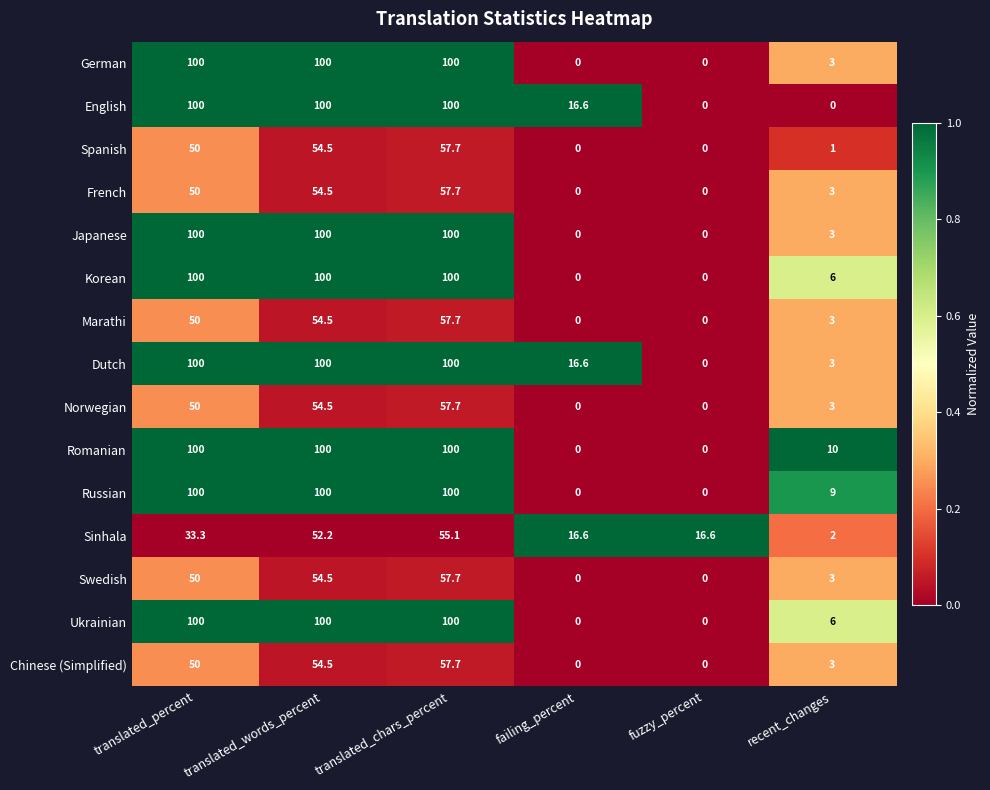

What is the difference between the highest and lowest values at translated_words_percent?

47.8